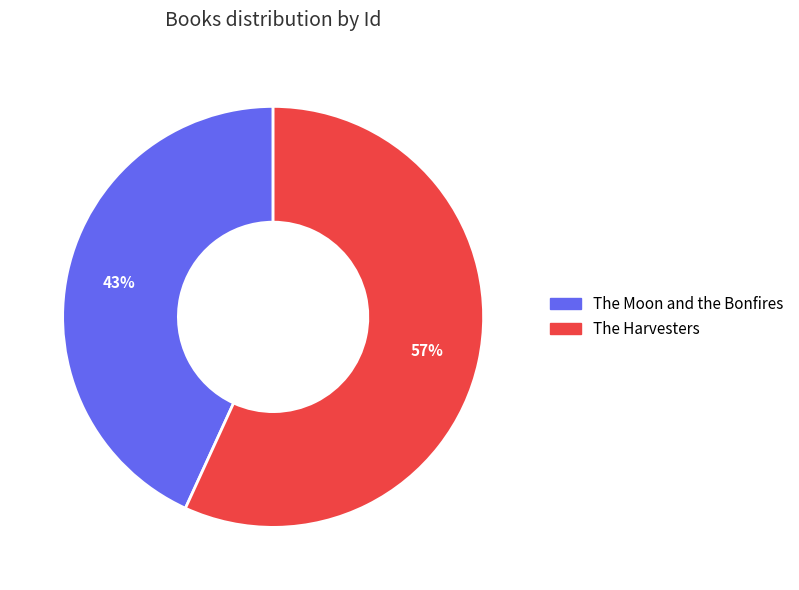

What percentage is the The Harvesters slice, to the nearest percent?

57%